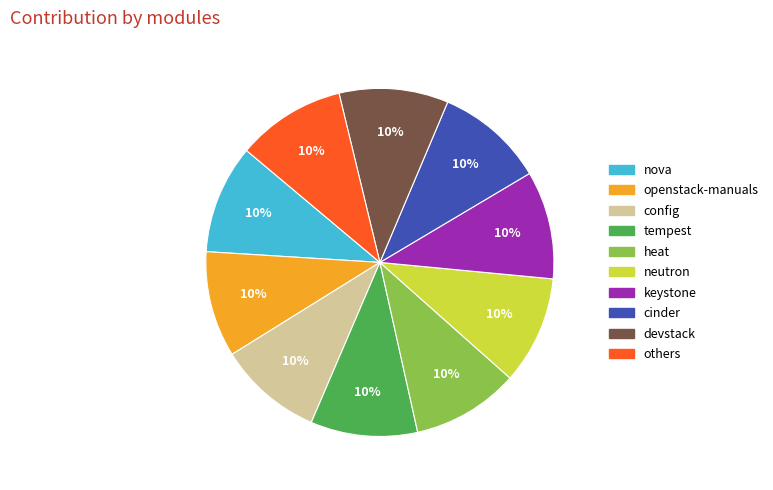

Count the number of slices in the pie.

10